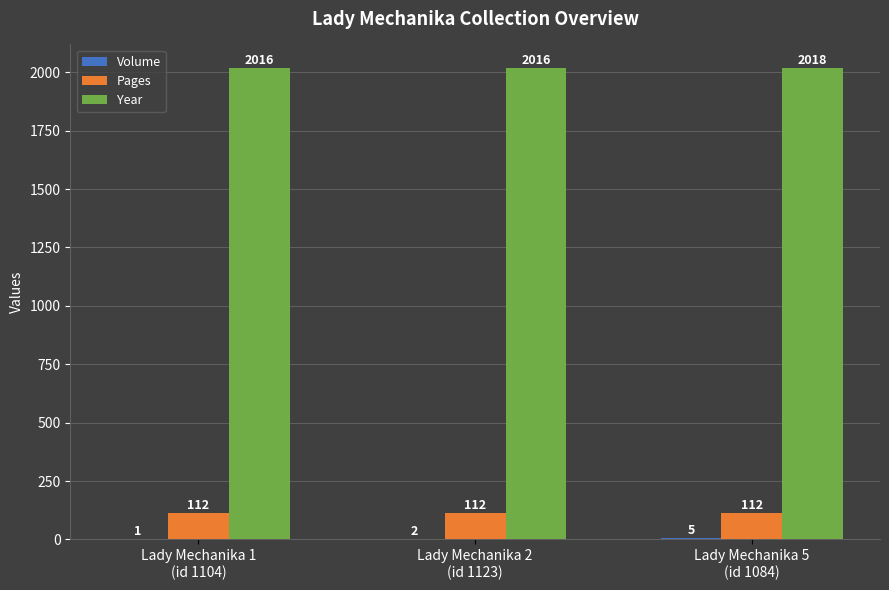

Which series has the largest total across all categories?

Year